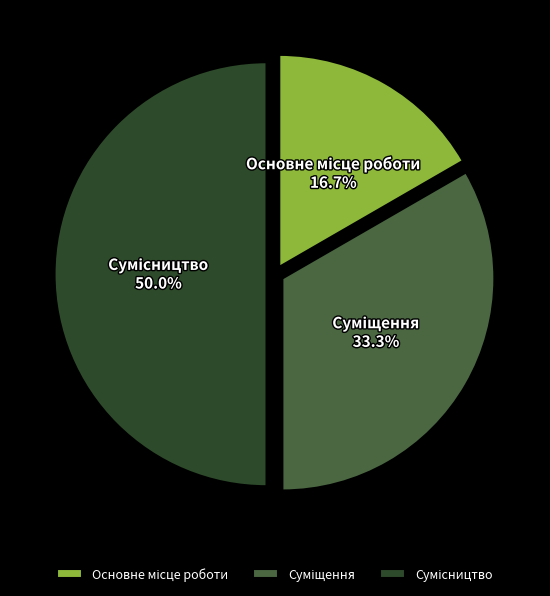

True or false: Сумісництво accounts for 50% of the total.

True